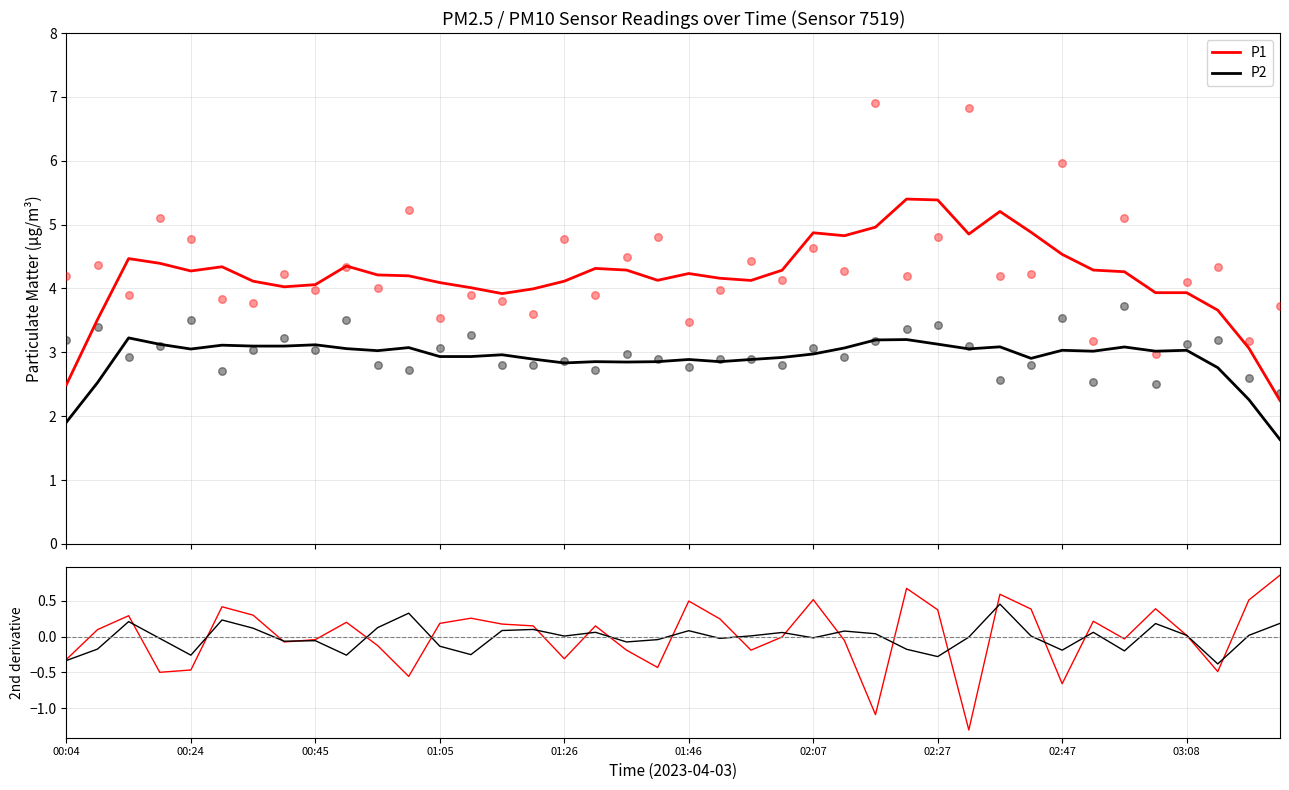

True or false: P2 and P1 intersect in this chart.

False